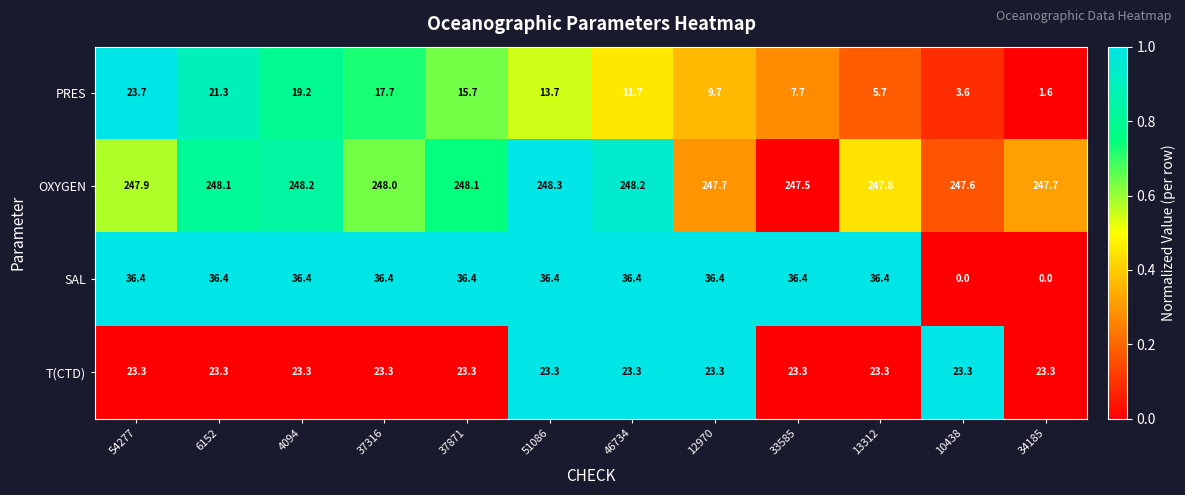

What is the approximate value of T(CTD) at 33585?

23.3